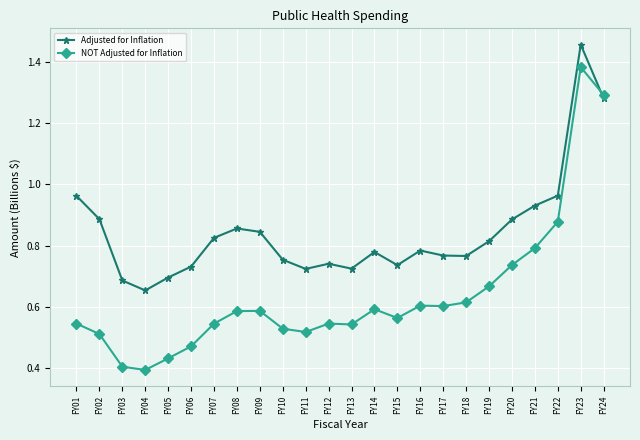

True or false: NOT Adjusted for Inflation has more than 1 interior local peaks.

True